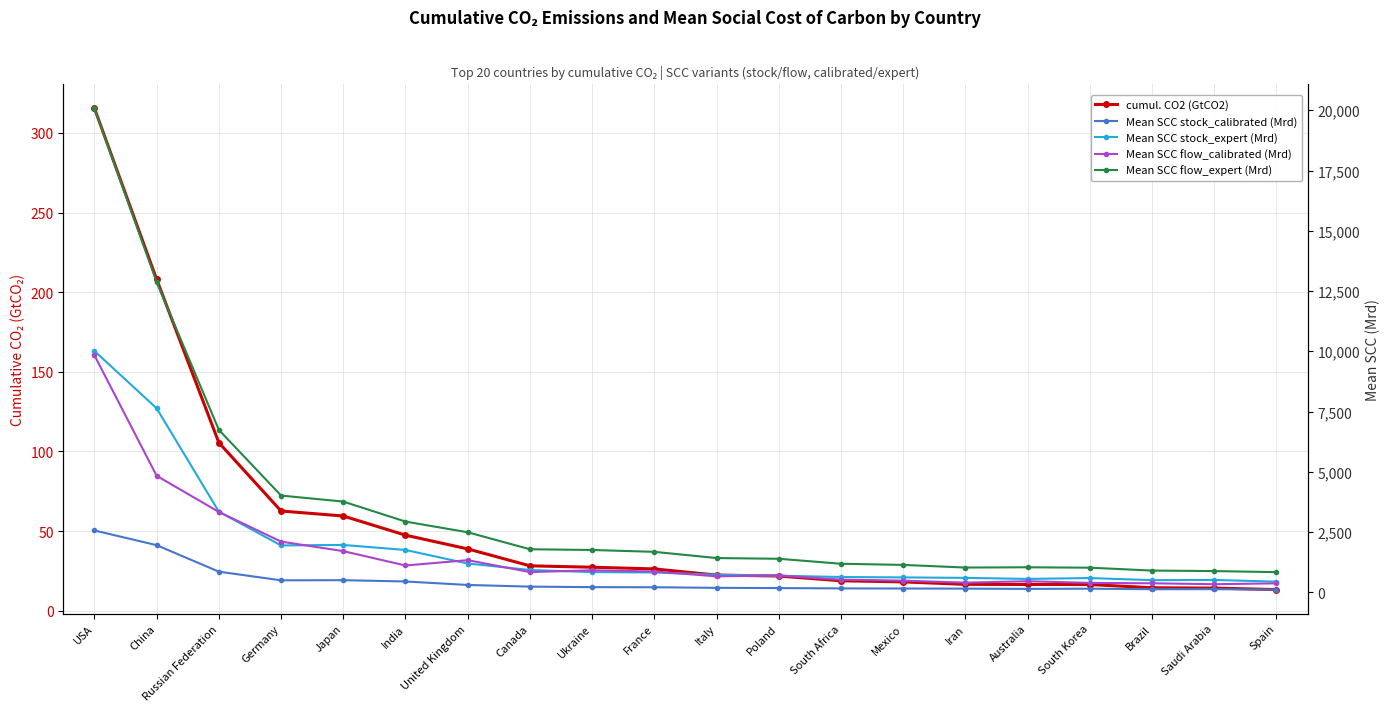

What is the difference between the second highest and minimum values in the Mean SCC stock_calibrated (Mrd) series?

1843.4